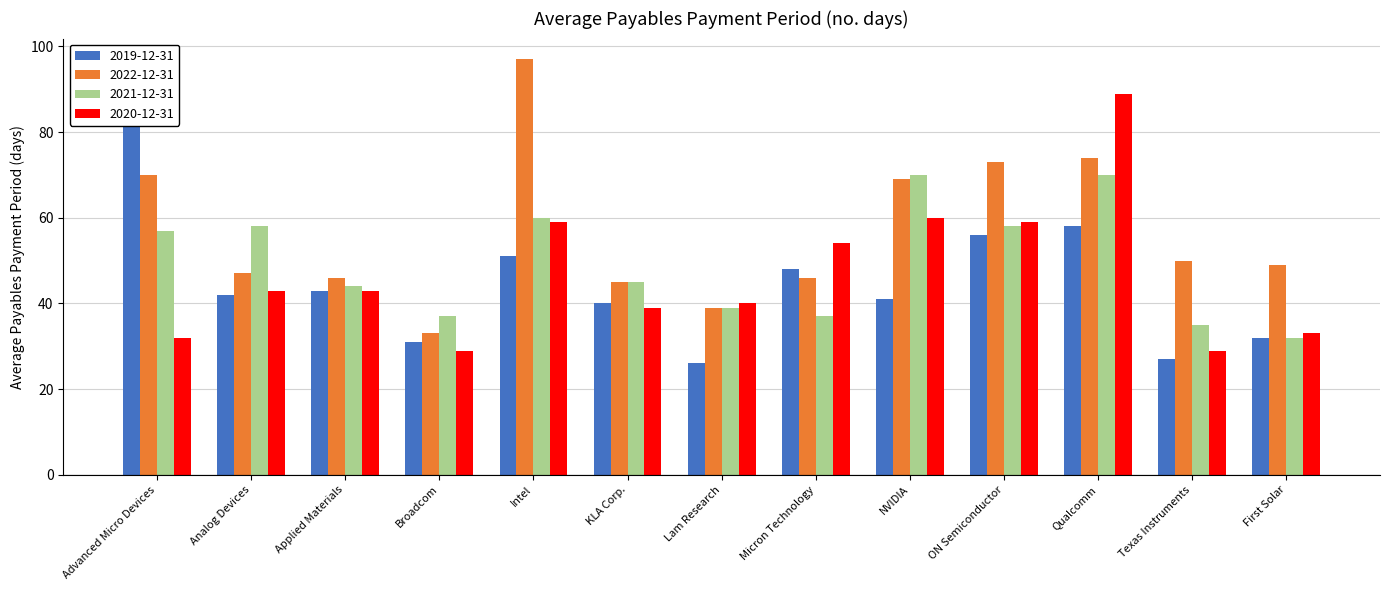

Reading left to right, extract all data points from this chart.

2019-12-31: Advanced Micro Devices=93	Analog Devices=42	Applied Materials=43	Broadcom=31	Intel=51	KLA Corp.=40	Lam Research=26	Micron Technology=48	NVIDIA=41	ON Semiconductor=56	Qualcomm=58	Texas Instruments=27	First Solar=32
2022-12-31: Advanced Micro Devices=70	Analog Devices=47	Applied Materials=46	Broadcom=33	Intel=97	KLA Corp.=45	Lam Research=39	Micron Technology=46	NVIDIA=69	ON Semiconductor=73	Qualcomm=74	Texas Instruments=50	First Solar=49
2021-12-31: Advanced Micro Devices=57	Analog Devices=58	Applied Materials=44	Broadcom=37	Intel=60	KLA Corp.=45	Lam Research=39	Micron Technology=37	NVIDIA=70	ON Semiconductor=58	Qualcomm=70	Texas Instruments=35	First Solar=32
2020-12-31: Advanced Micro Devices=32	Analog Devices=43	Applied Materials=43	Broadcom=29	Intel=59	KLA Corp.=39	Lam Research=40	Micron Technology=54	NVIDIA=60	ON Semiconductor=59	Qualcomm=89	Texas Instruments=29	First Solar=33